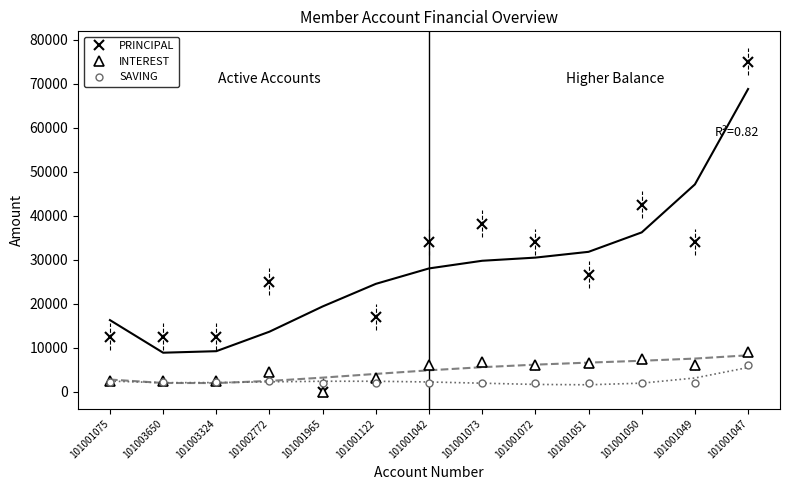

What is the value of the SAVING point at the 9th from the left?

2000